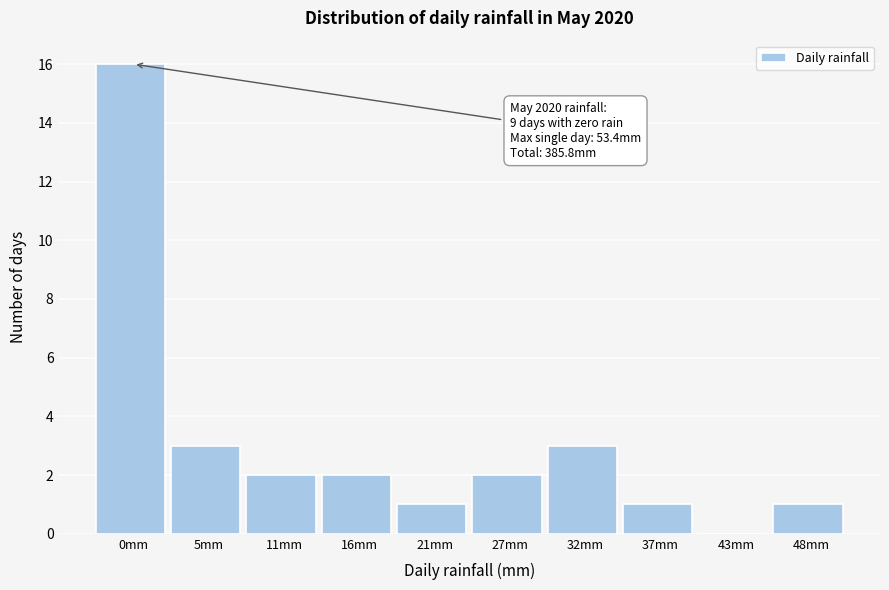

Reading left to right, transcribe all the data shown in this chart.

0mm=16	5mm=3	11mm=2	16mm=2	21mm=1	27mm=2	32mm=3	37mm=1	43mm=0	48mm=1